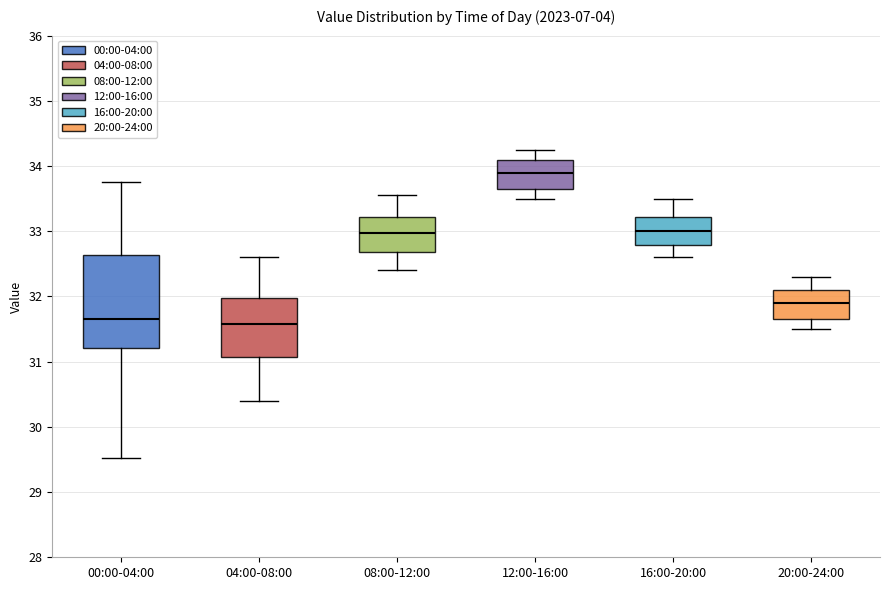

Which box's median line is the highest?

12:00-16:00